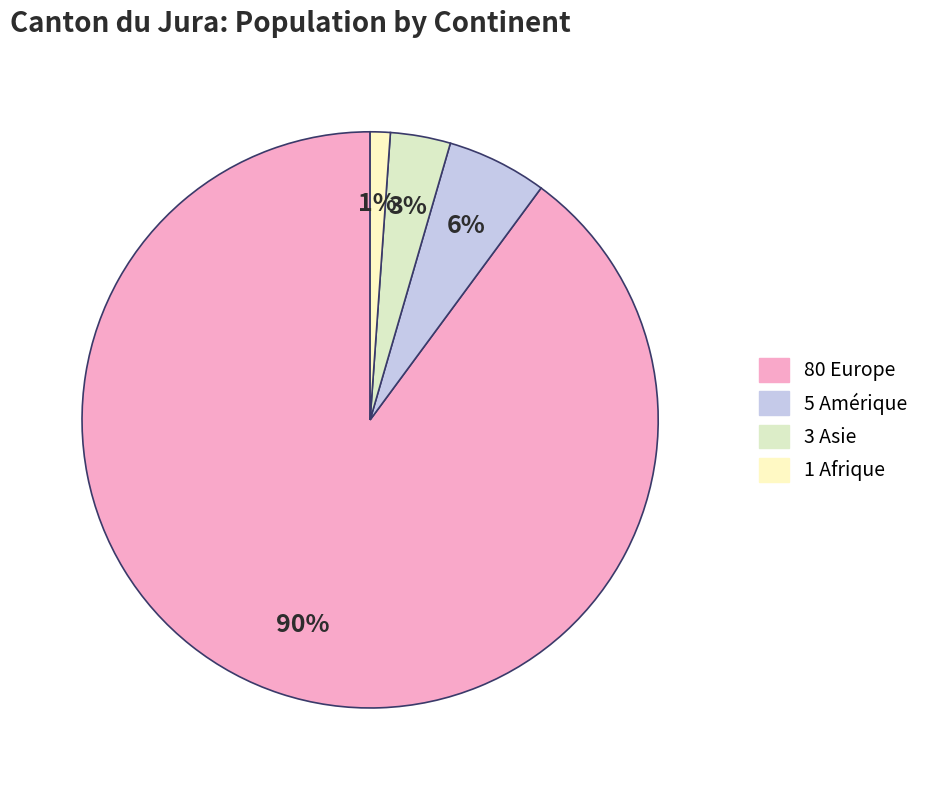

How many slices are in this pie chart?

4